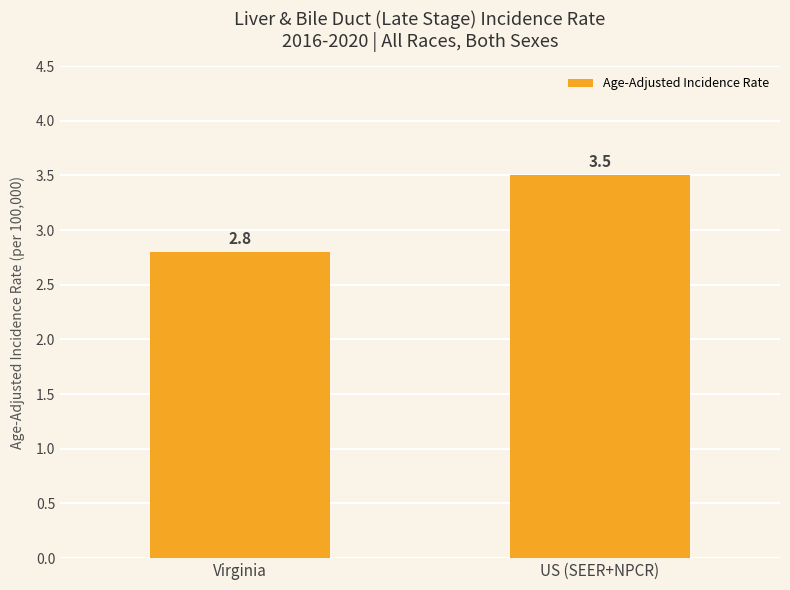

What is the label of the 2nd bar from the left?

US (SEER+NPCR)